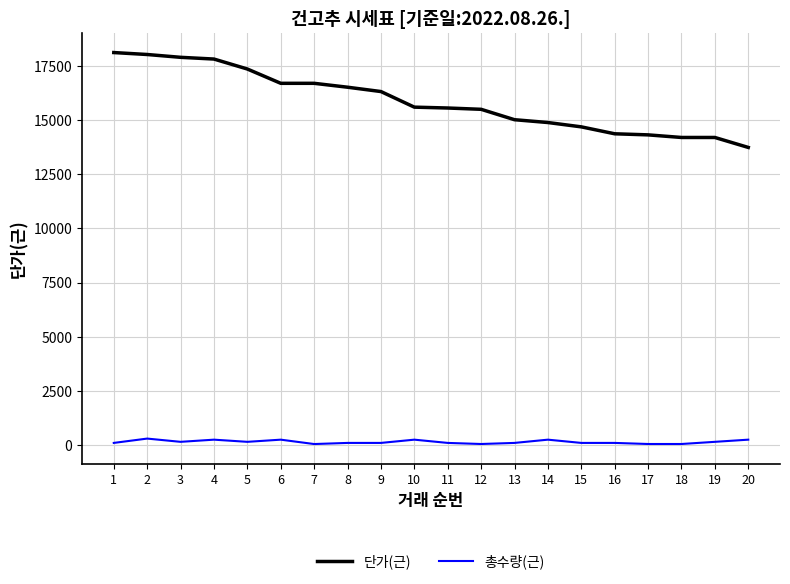

What are all the series names shown in the legend?

단가(근), 총수량(근)